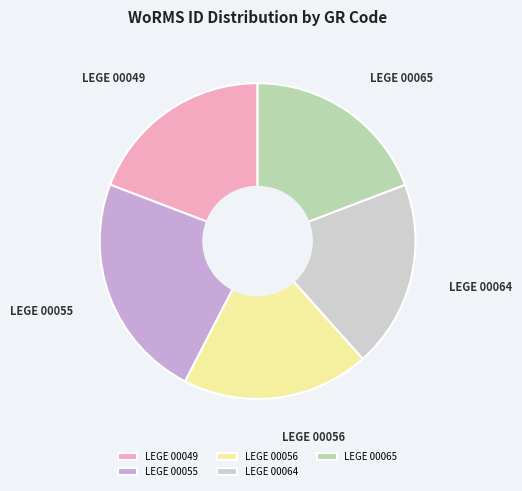

Is the sum of LEGE 00049 and LEGE 00055 greater than half?

No